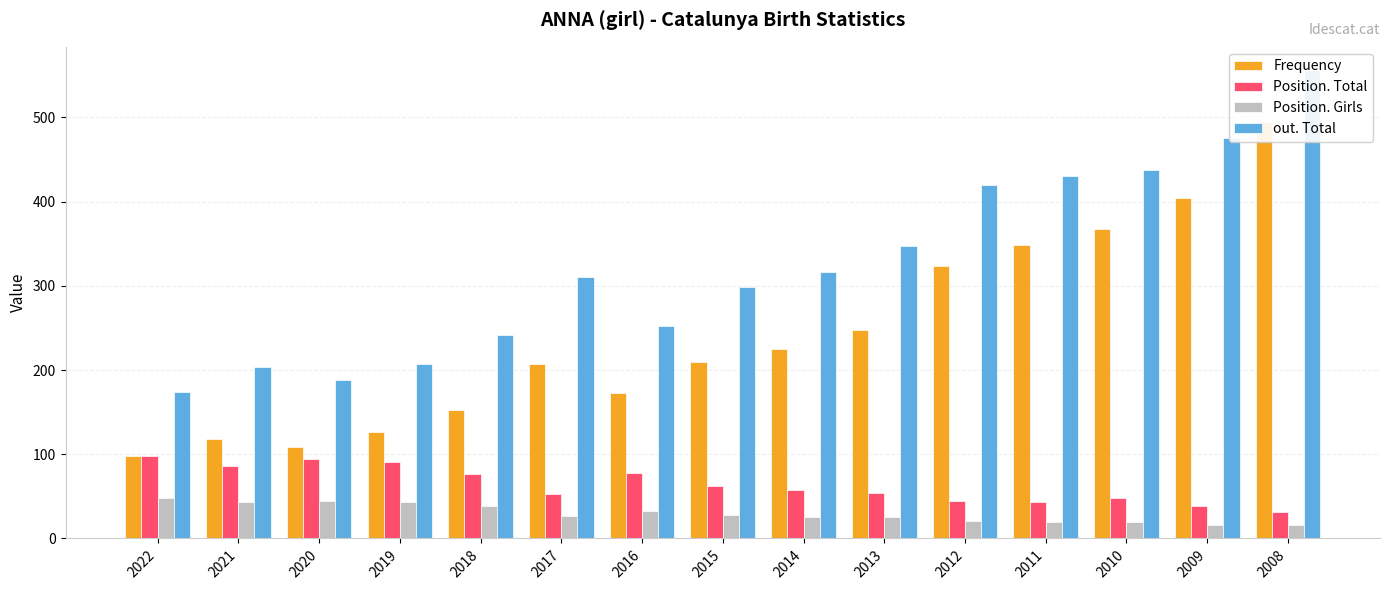

At which label does out. Total reach its peak?

2008